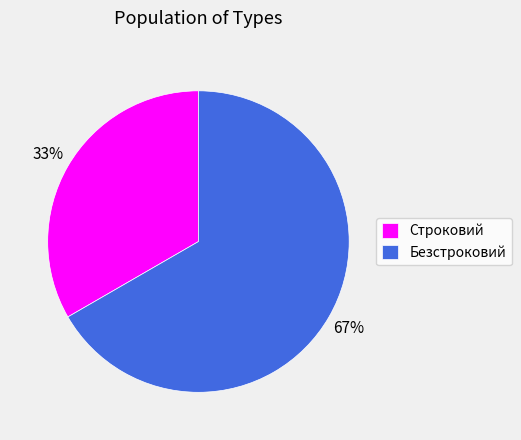

What is the largest slice in the pie chart?

Безстроковий